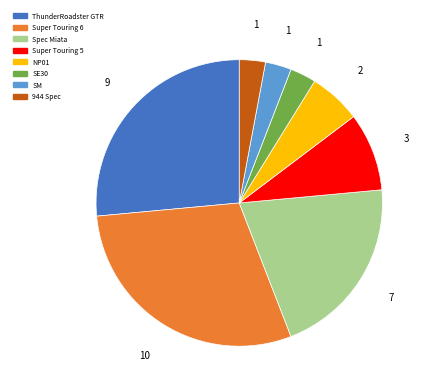

Which category has the biggest portion of the pie?

Super Touring 6